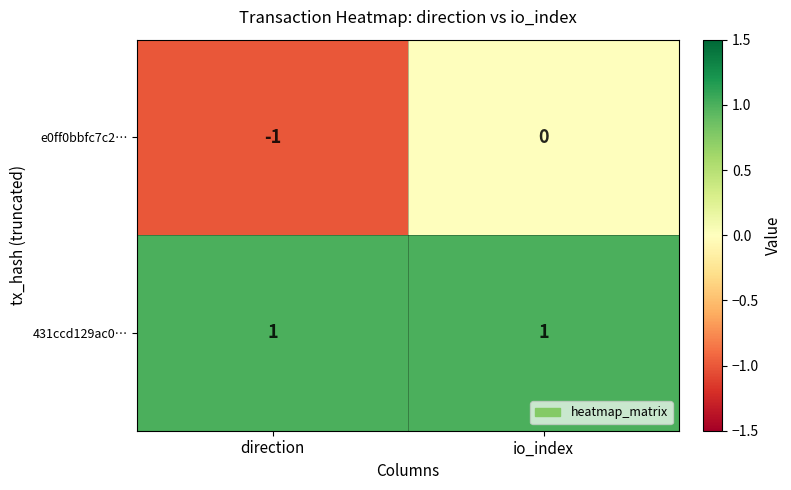

At which label does e0ff0bbfc7c2… reach its minimum?

direction